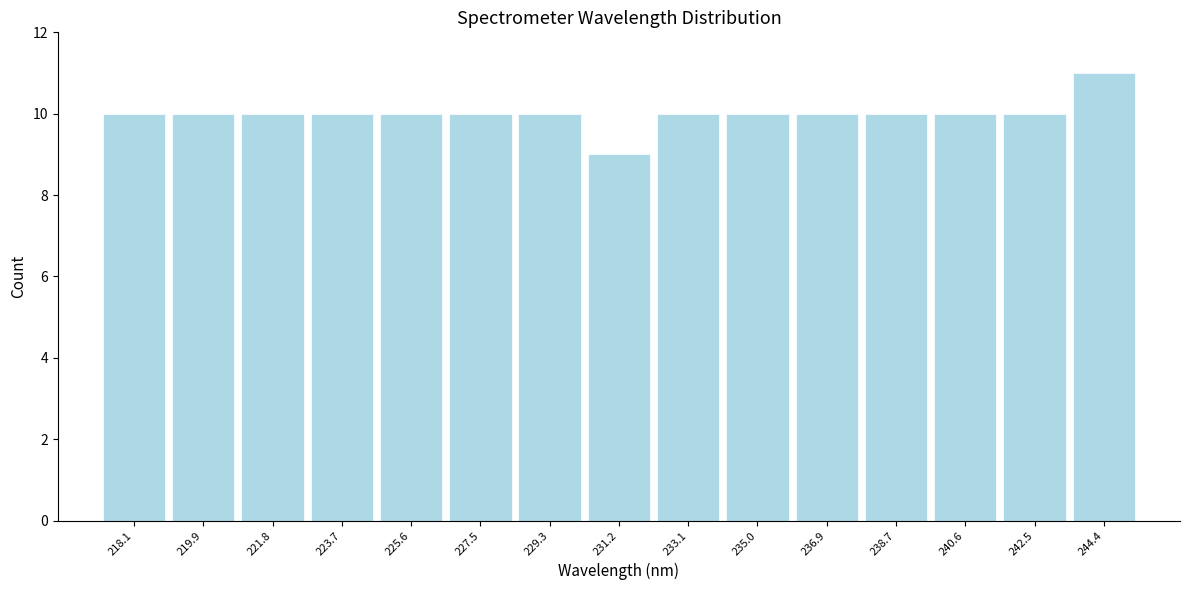

Reading left to right, transcribe all the data shown in this chart.

10	10	10	10	10	10	10	9	10	10	10	10	10	10	11